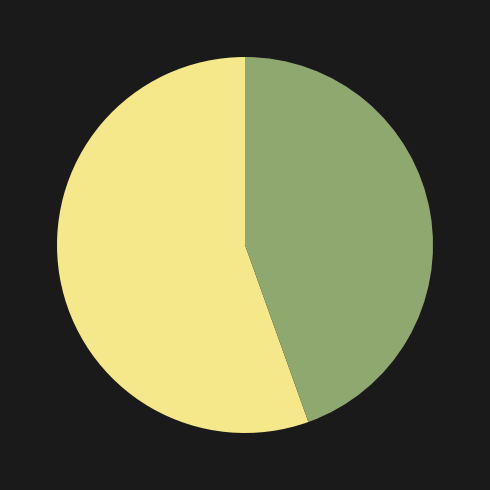

Is there a majority slice in this chart?

Yes